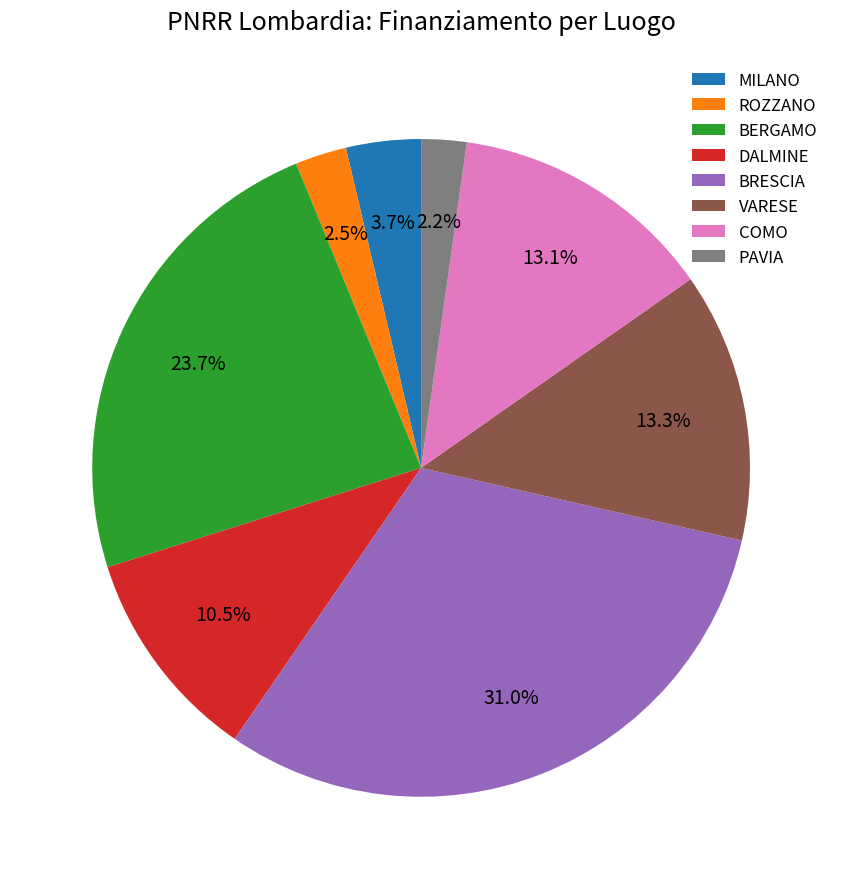

Which slice is the largest?

BRESCIA